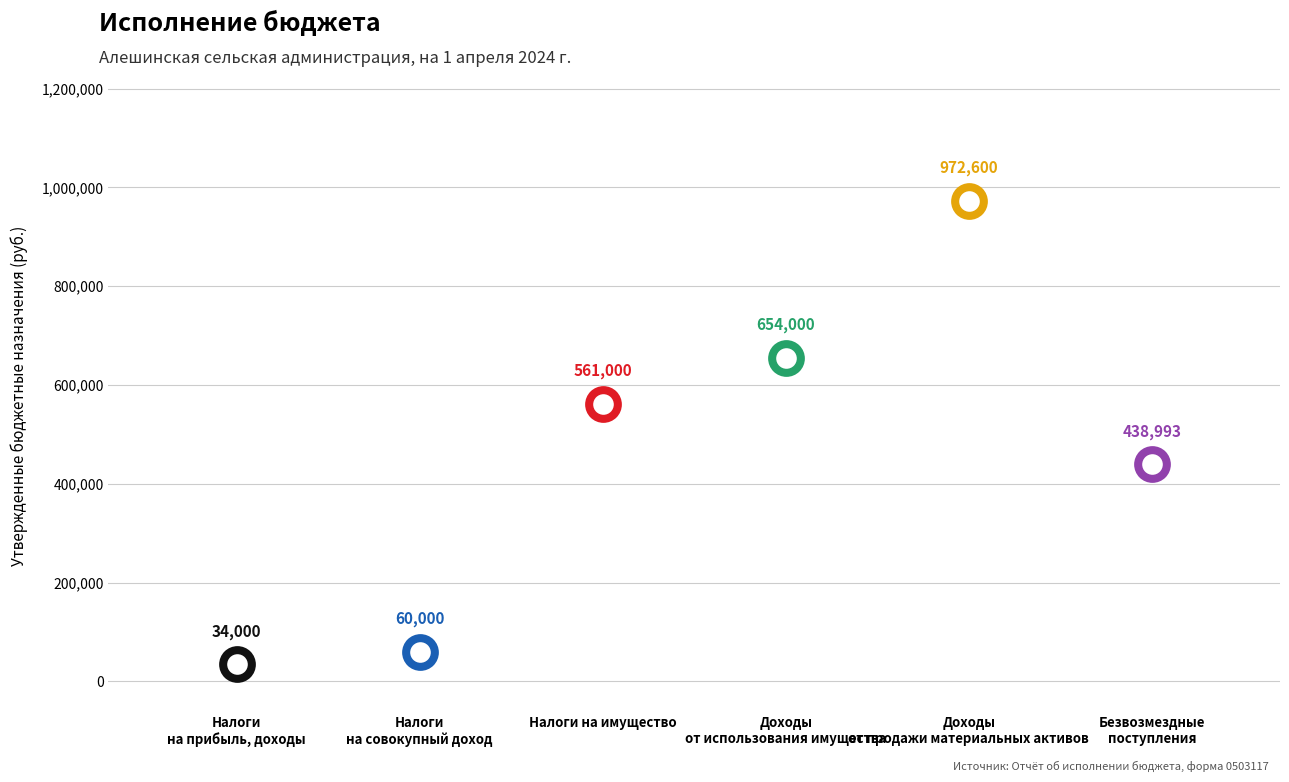

Approximately how many times larger is the value at Налоги на имущество compared to Доходы от использования имущества?

0.9